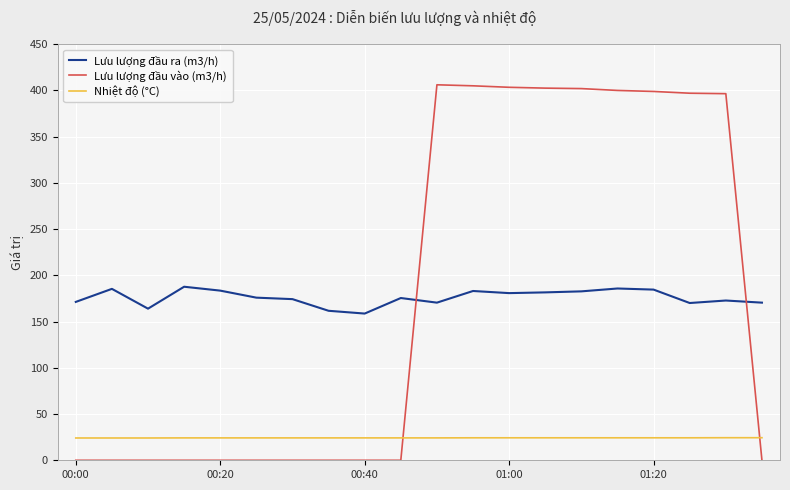

What is the maximum value shown in the chart?

405.9